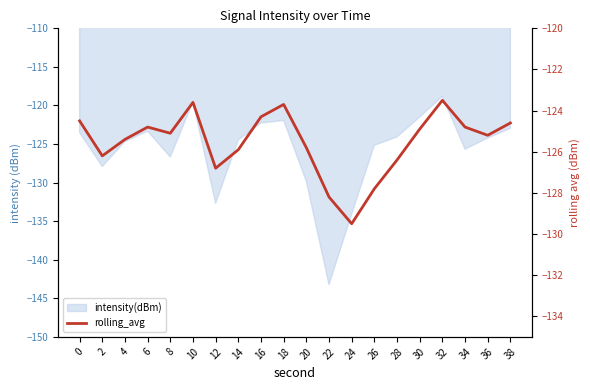

What is the average value?

-125.5